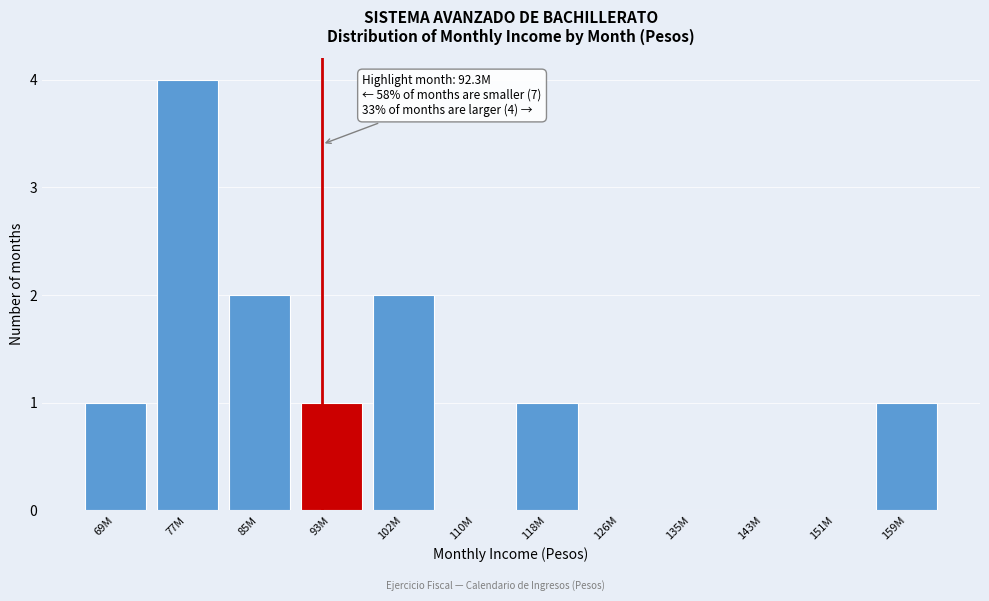

Reading left to right, what are all the values shown in this chart?

69M=1	77M=4	85M=2	93M=1	102M=2	110M=0	118M=1	126M=0	135M=0	143M=0	151M=0	159M=1